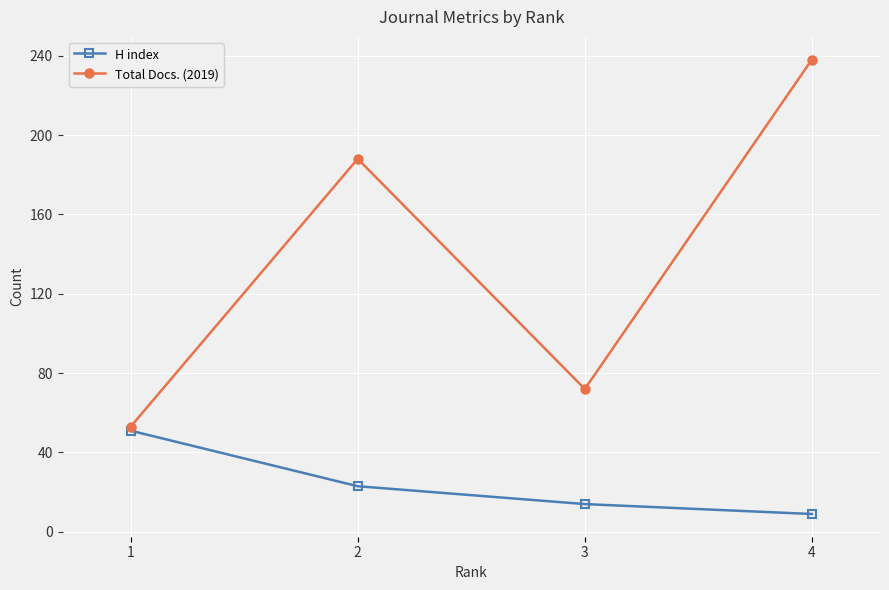

What is the sum of the H index values at 4 and 1?

60